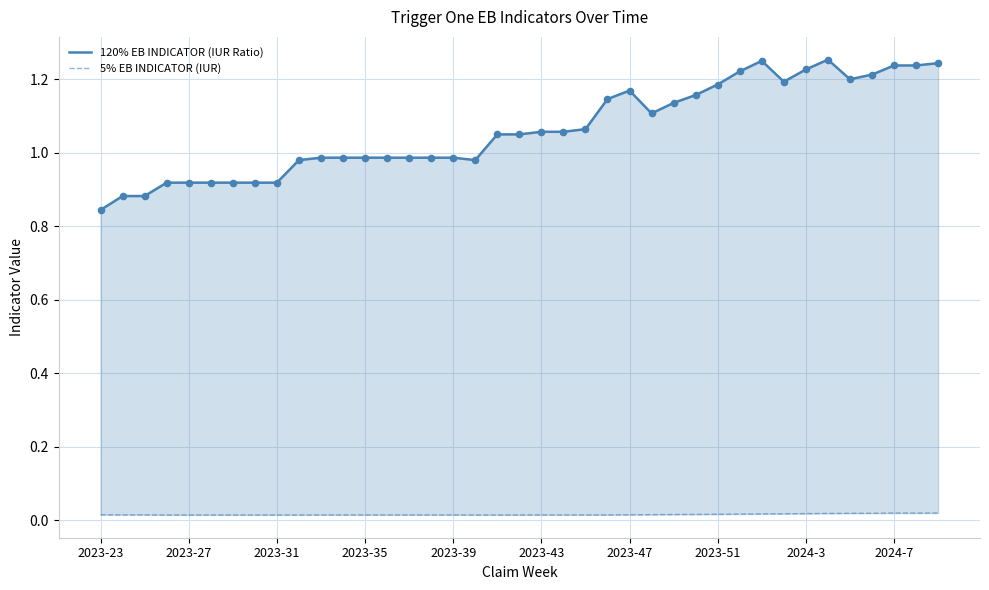

What is the total value across all series at 2023-47?

1.2